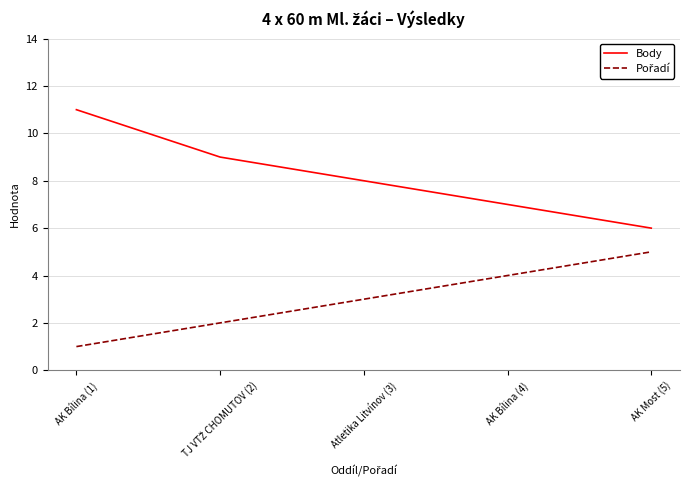

At which category is the sum across all series the highest?

AK Bílina (1)